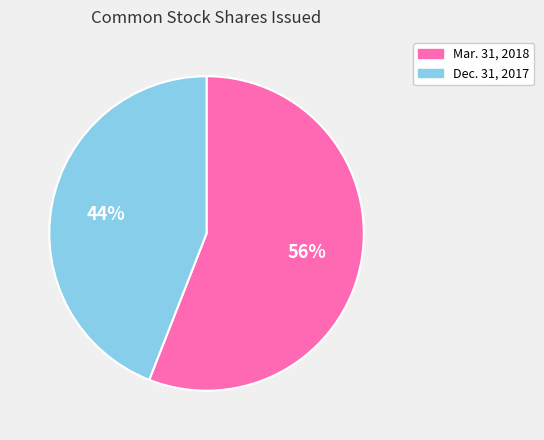

Combined, do Dec. 31, 2017 and Mar. 31, 2018 account for over 50%?

Yes